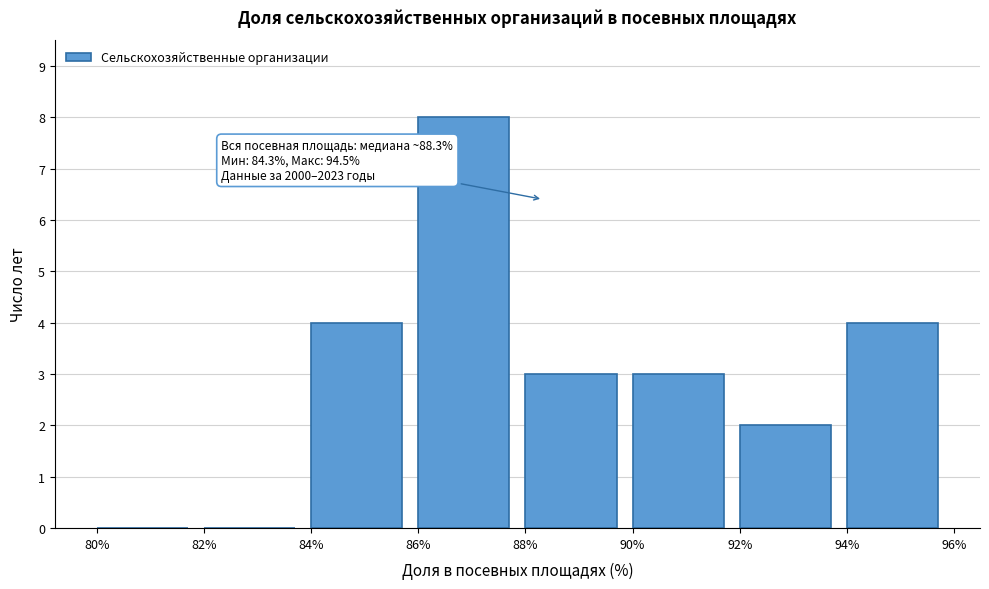

Which range on the x-axis has the tallest bar?

86% to 88%